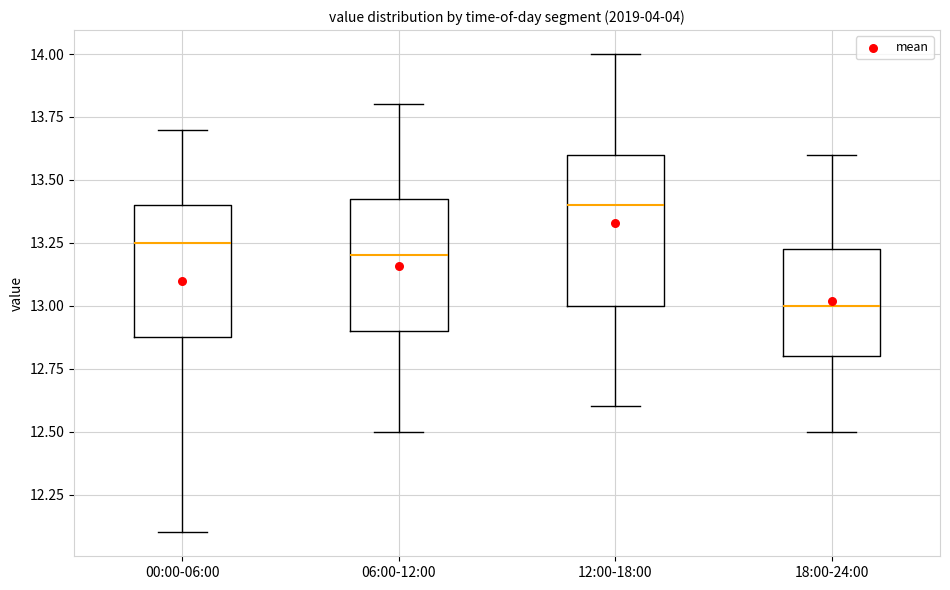

Reading left to right, read every box against the y-axis: the position of its median line, the range the box covers, and the ends of its whiskers. The values are not printed on the chart, so give them approximately, as read against the axis.

00:00-06:00: median 13.25, box 12.90 to 13.40, whiskers 12.10 to 13.70
06:00-12:00: median 13.20, box 12.90 to 13.45, whiskers 12.50 to 13.80
12:00-18:00: median 13.40, box 13.00 to 13.60, whiskers 12.60 to 14.00
18:00-24:00: median 13.00, box 12.80 to 13.25, whiskers 12.50 to 13.60